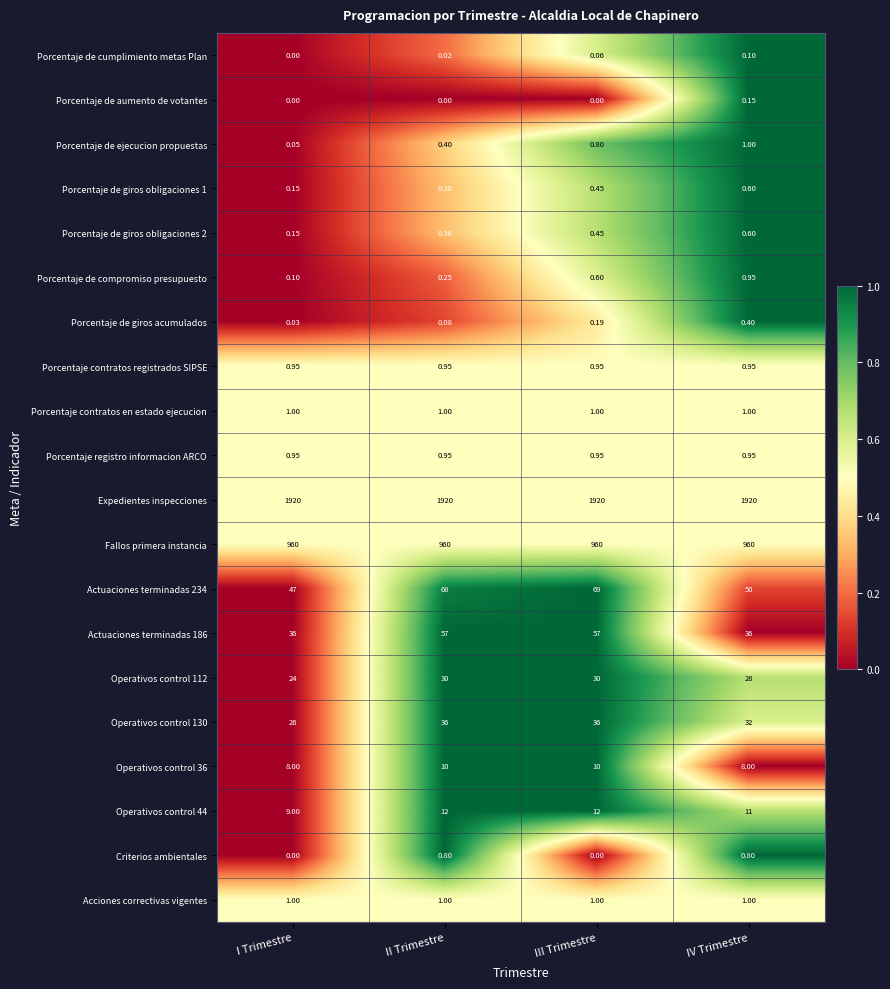

Which series has the largest total across all categories?

Expedientes inspecciones